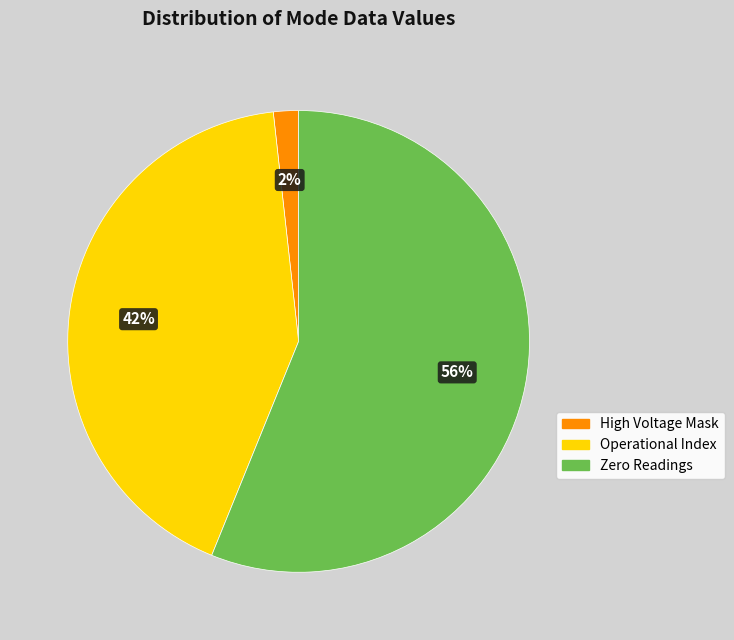

Does any single category account for the majority?

Yes